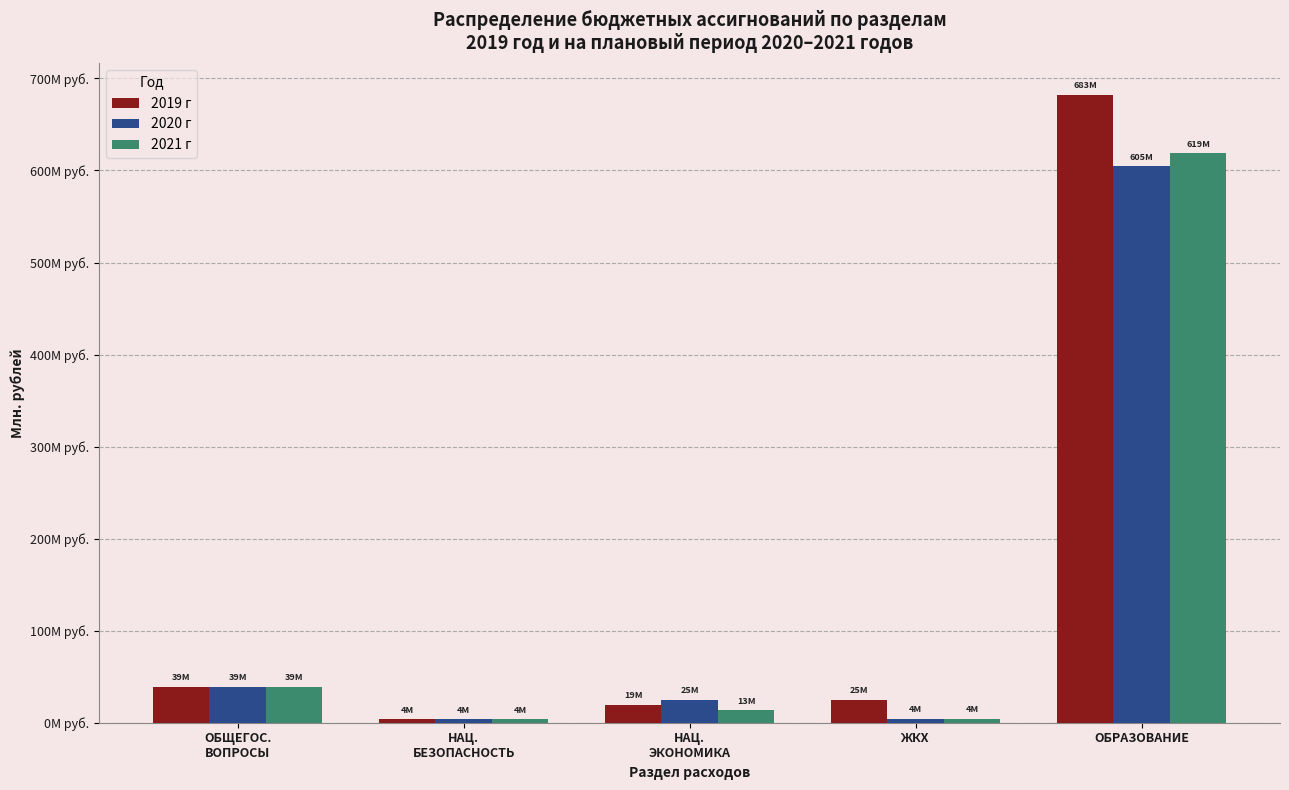

Which category has the lowest value across all series?

НАЦ.
БЕЗОПАСНОСТЬ